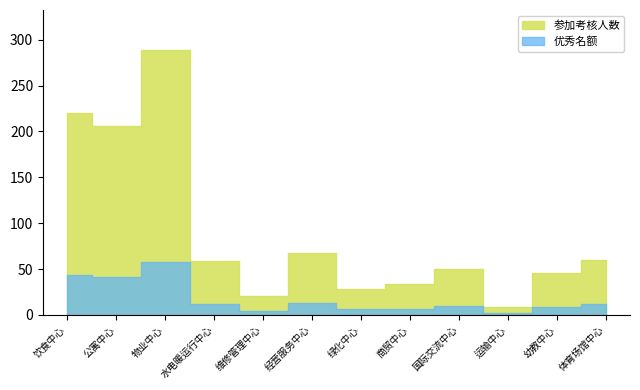

Reading left to right, what are all the values shown in this chart?

参加考核人数: 饮食中心=220	公寓中心=206	物业中心=289	水电暖运行中心=59	维修管理中心=21	经营服务中心=67	绿化中心=28	商贸中心=34	国际交流中心=50	运输中心=9	幼教中心=46	体育场馆中心=60
优秀名额: 饮食中心=44	公寓中心=41	物业中心=58	水电暖运行中心=12	维修管理中心=4	经营服务中心=13	绿化中心=6	商贸中心=7	国际交流中心=10	运输中心=2	幼教中心=9	体育场馆中心=12